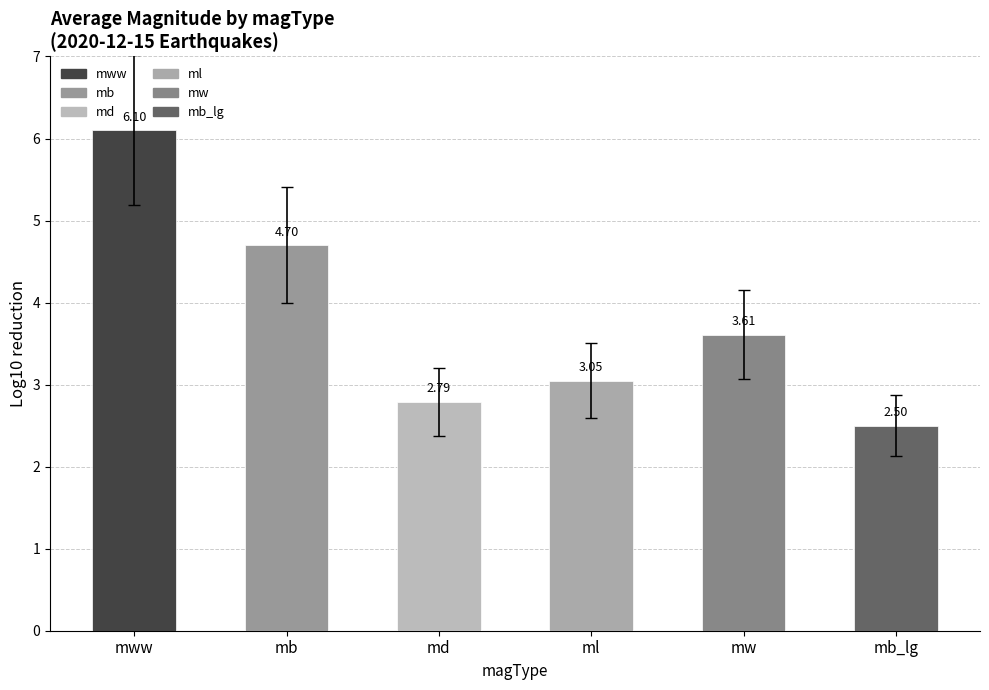

The chart shows a value of 4.2 at ml. True or false?

False